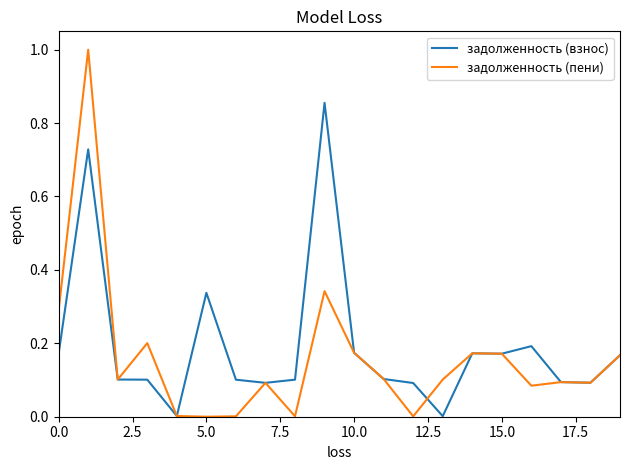

Which series has the widest spread of values?

задолженность (пени)